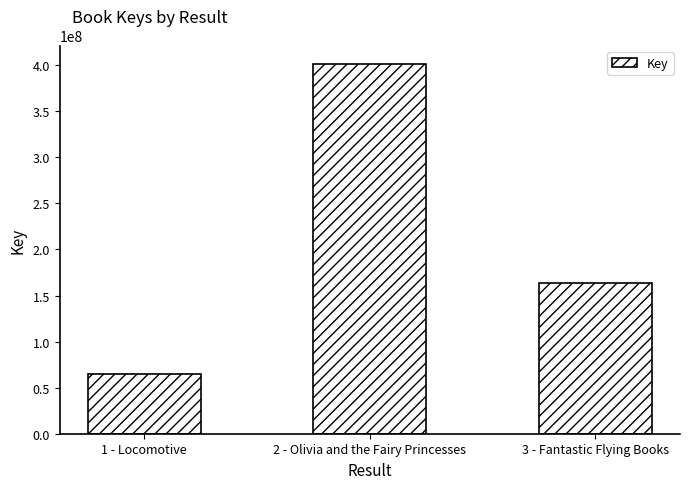

What is the sum of all values?

629730780